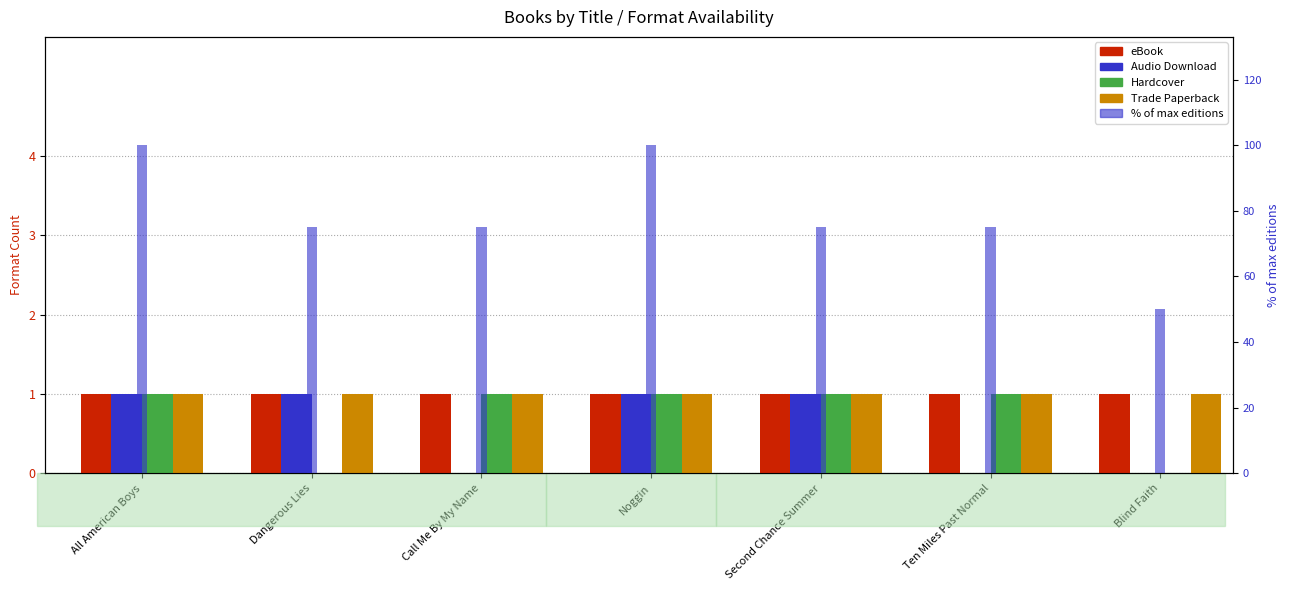

Between All American Boys and Ten Miles Past Normal, which series saw the biggest shift?

% of max editions